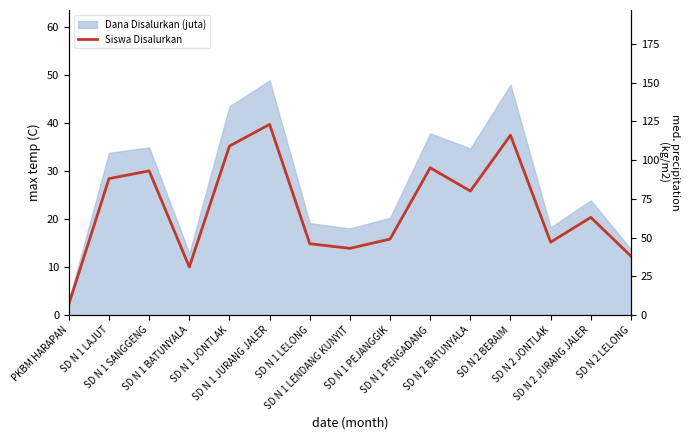

What is the change in value from SD N 1 LAJUT to SD N 1 PEJANGGIK?

-39